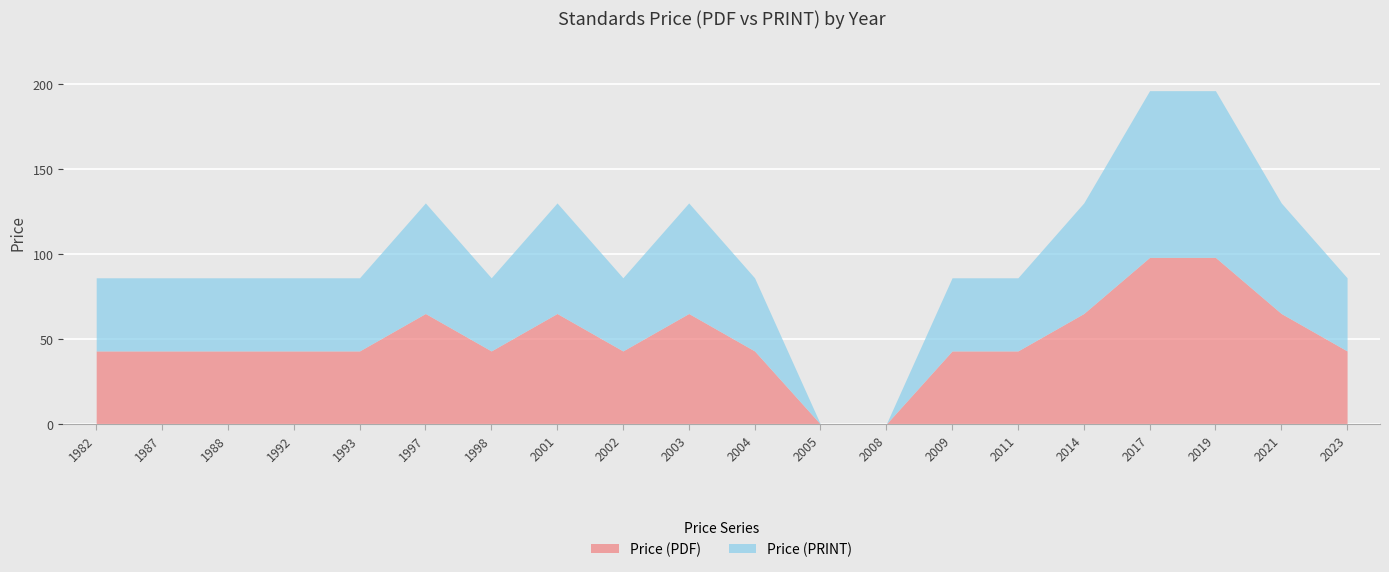

What is the difference between the Price (PDF) values at 1997 and 1982?

22